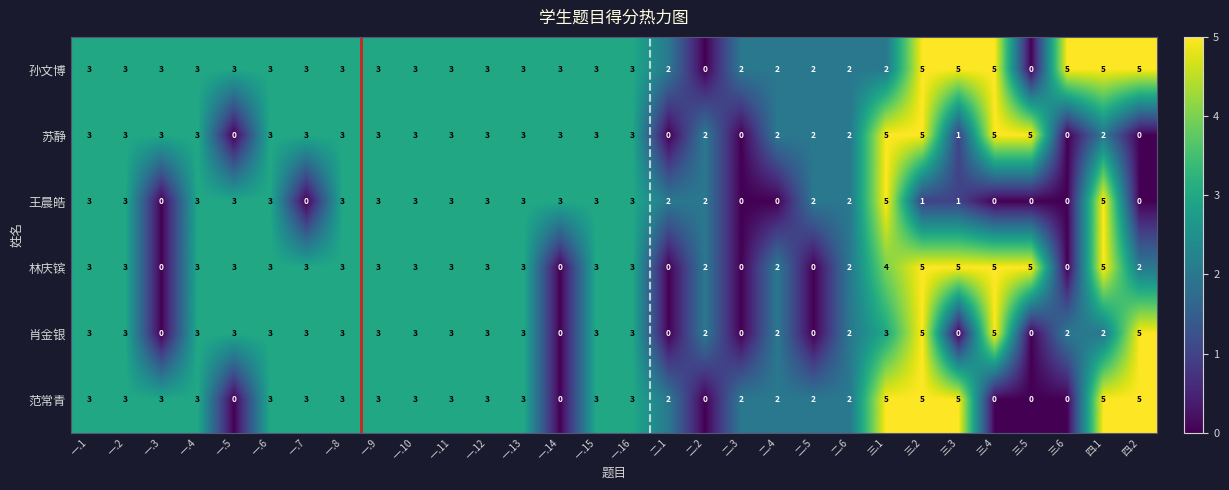

Which series changed the most between 一.6 and 三.3?

肖金银